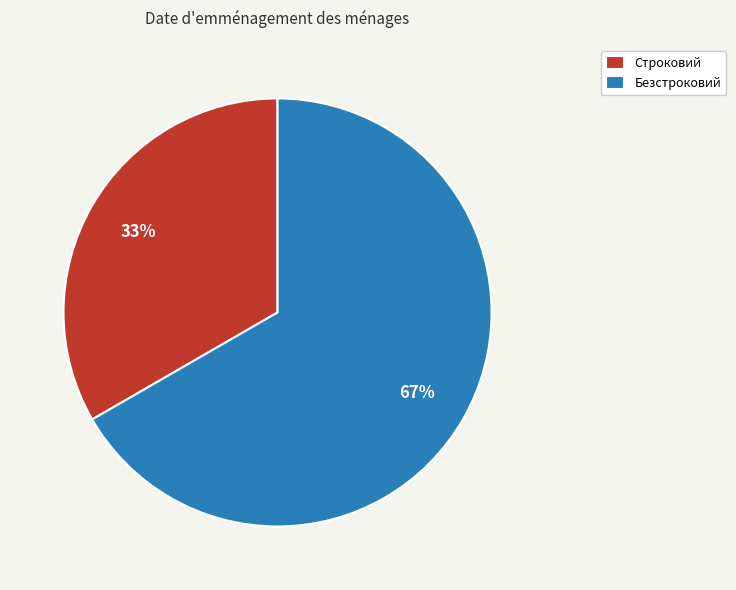

Is there any slice that represents more than half of the pie?

Yes